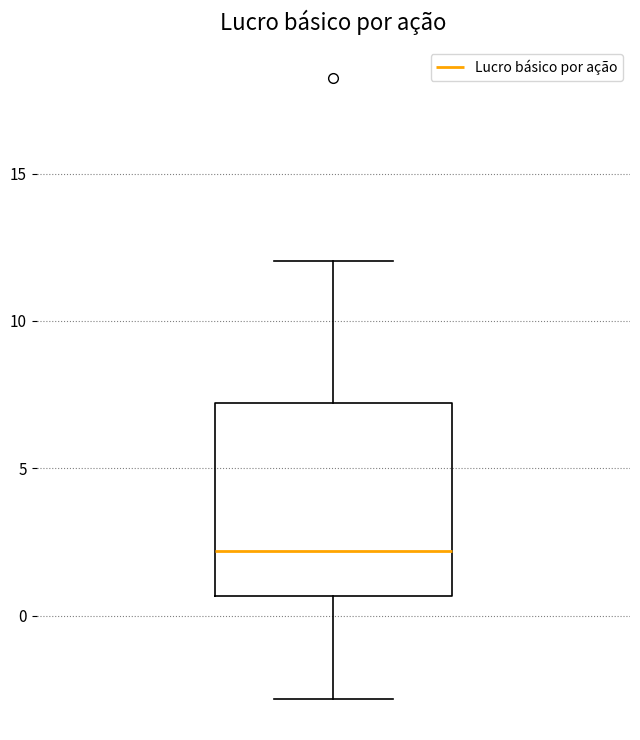

Where does the upper whisker of the box end on the y-axis? The values are not printed on the chart, so give them approximately, as read against the axis.

12.0